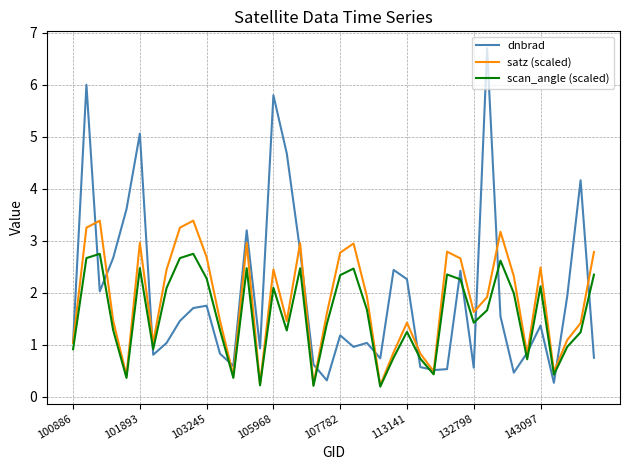

After their last crossing, which series has the higher values: dnbrad or scan_angle (scaled)?

scan_angle (scaled)